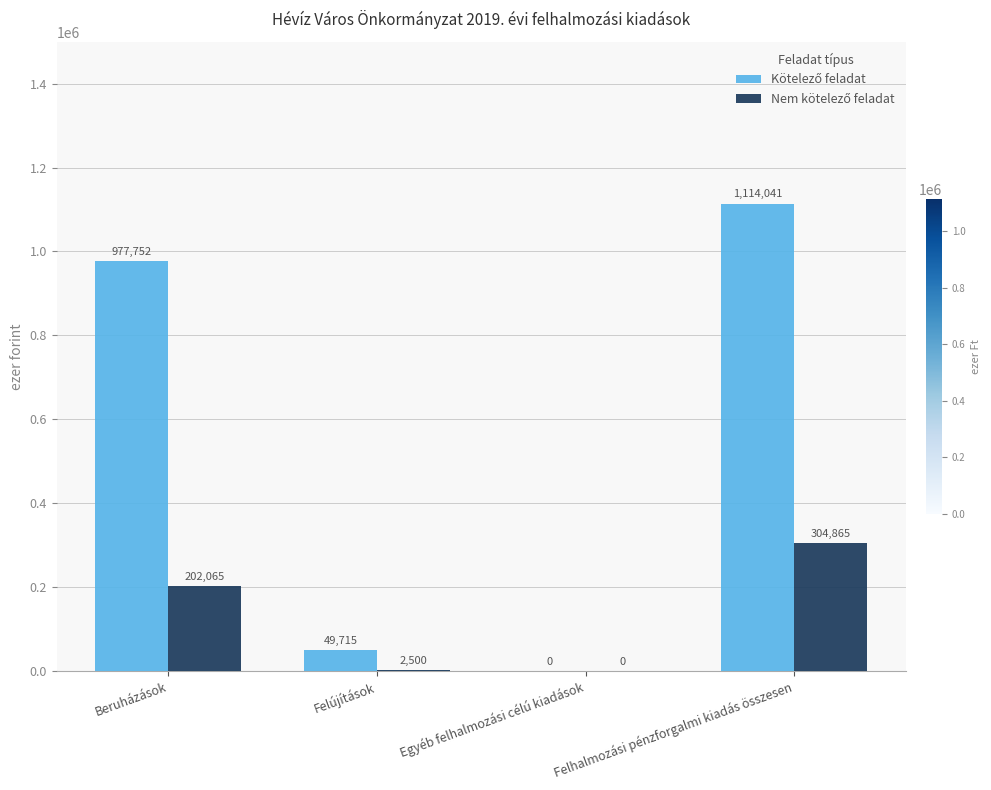

How many groups of bars are there?

4